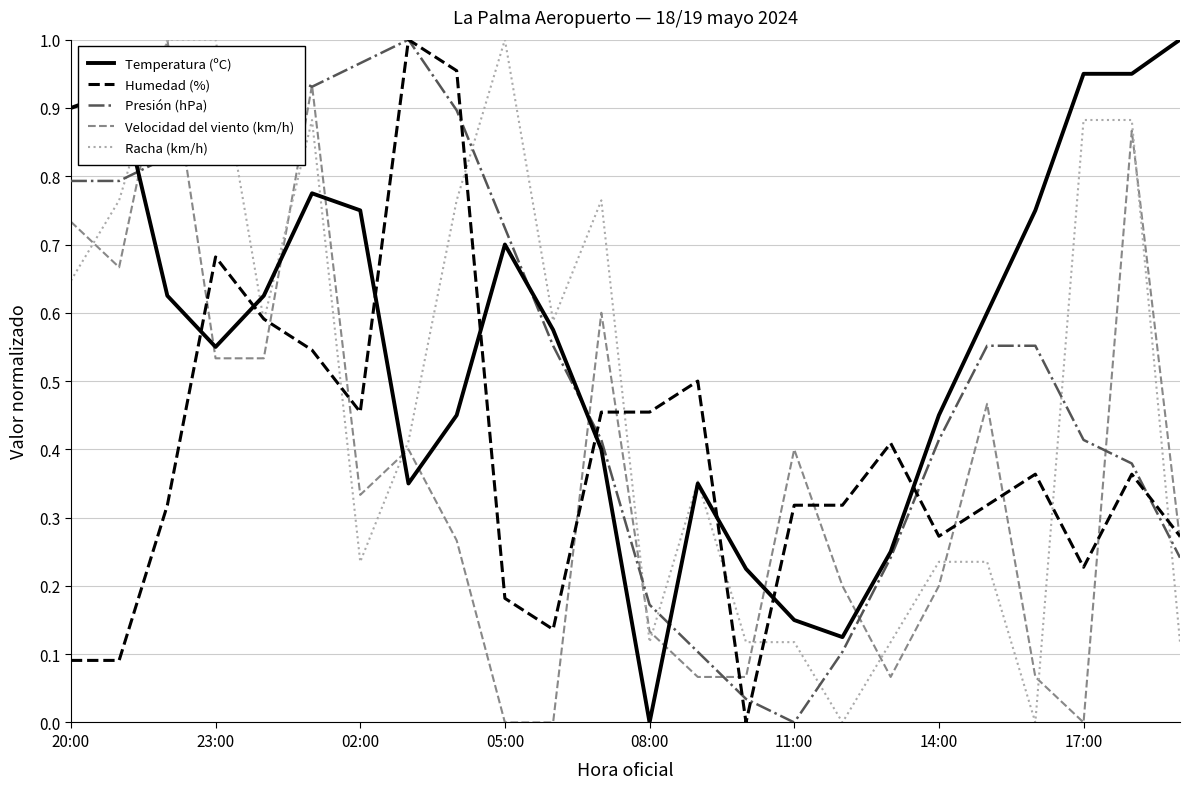

True or false: Humedad (%) and Presión (hPa) cross at least once.

True